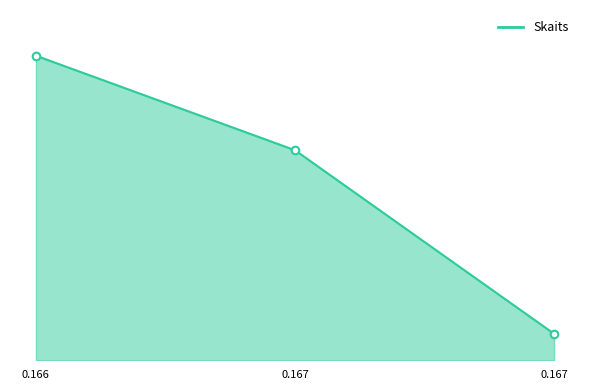

Approximately how many times larger is the value at 0.167 compared to 0.166?

0.7